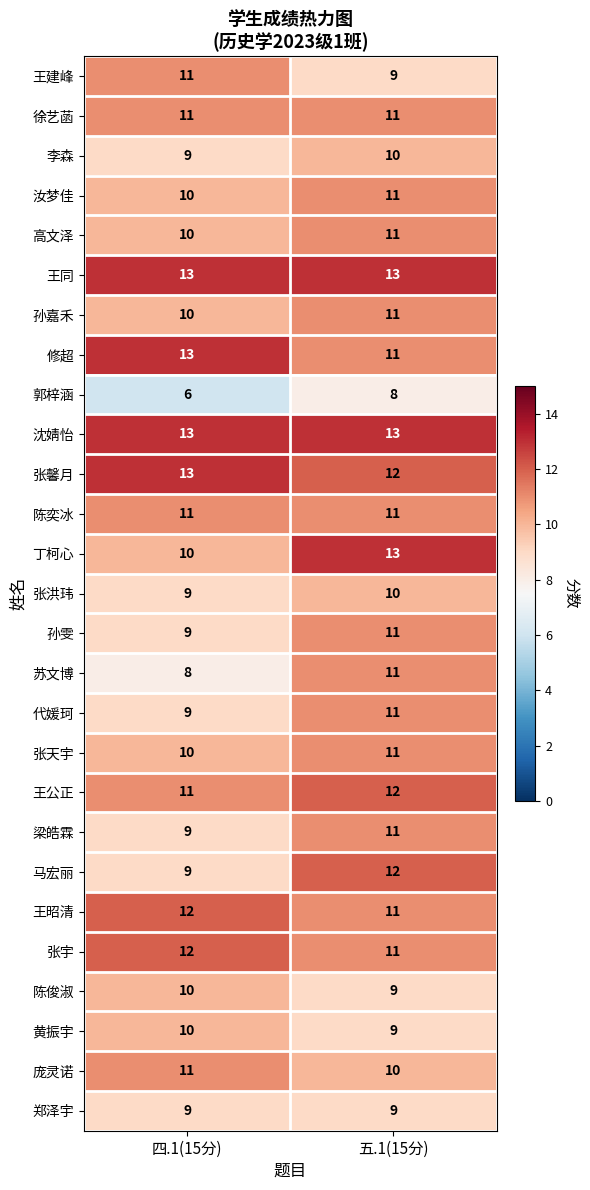

True or false: 陈奕冰 has a value of 11 at 五.1(15分).

True